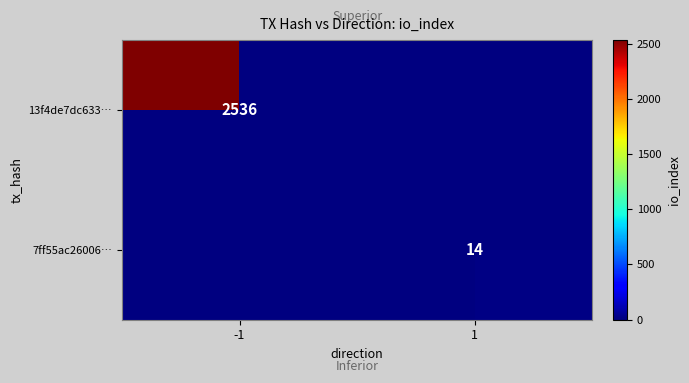

True or false: 13f4de7dc633… has a value of 1147 at -1.

False